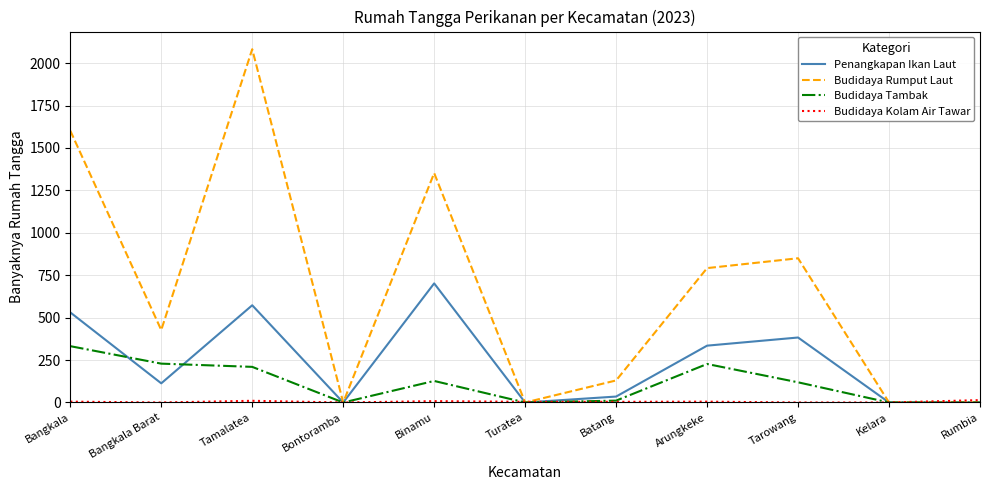

What is the maximum value for Budidaya Tambak?

332